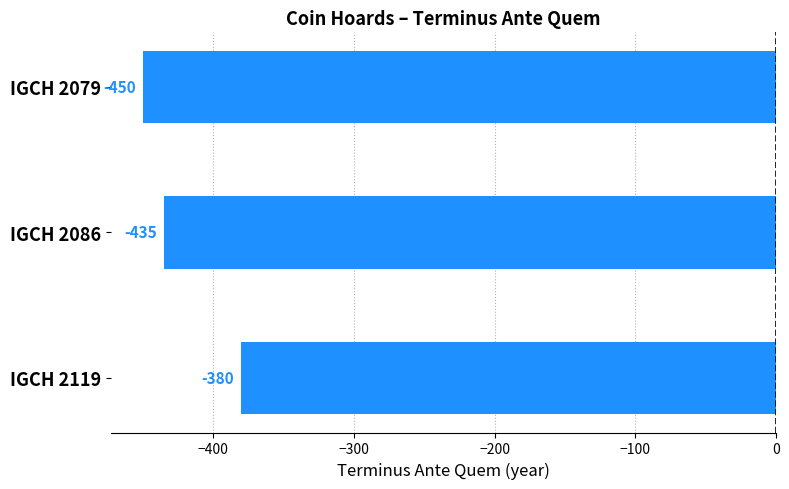

Reading top to bottom, transcribe all the data shown in this chart.

-450	-435	-380